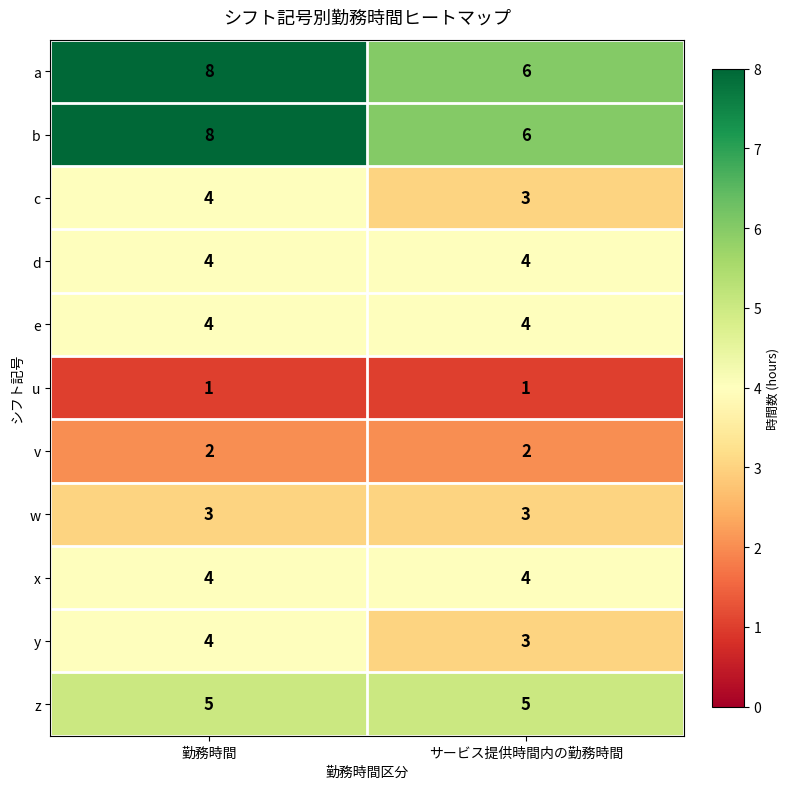

True or false: c has a value of 3 at サービス提供時間内の勤務時間.

True